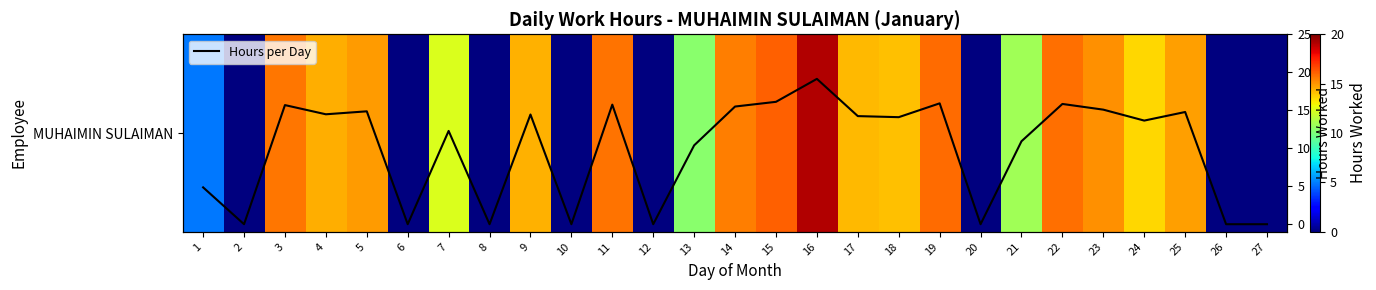

Between 20 and 25, which series saw the biggest shift?

MUHAIMIN SULAIMAN